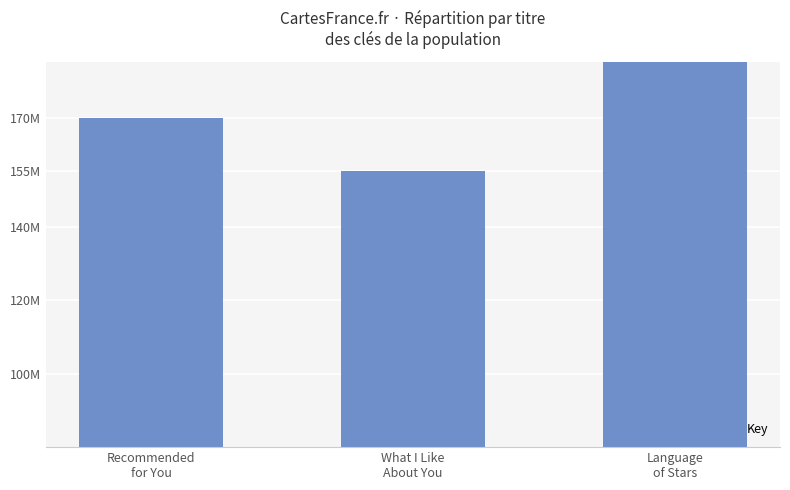

Is it true that the value at Recommended
for You is 169700372?

True